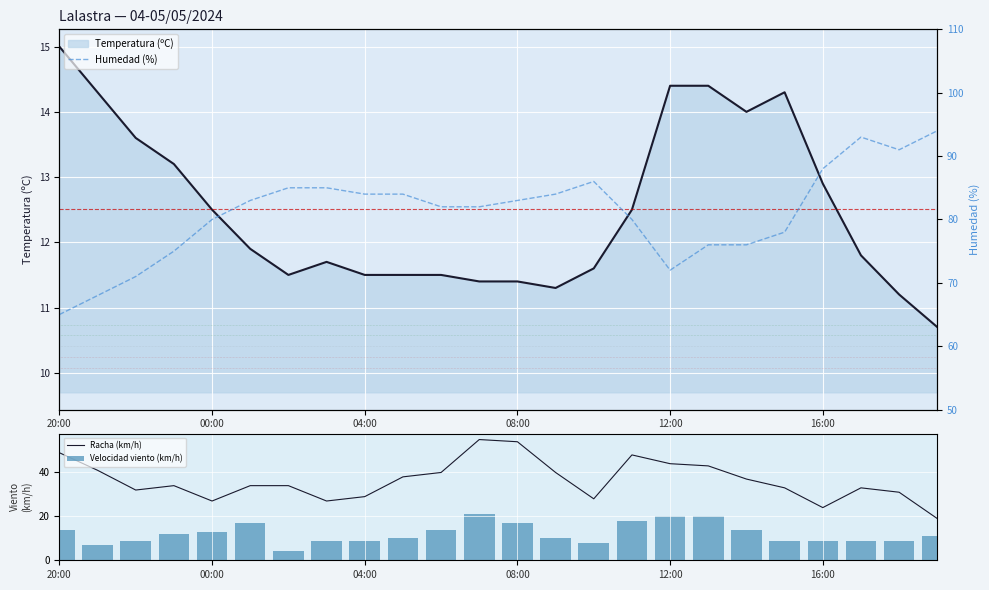

What is the average value of the Humedad (%) series?

81.0